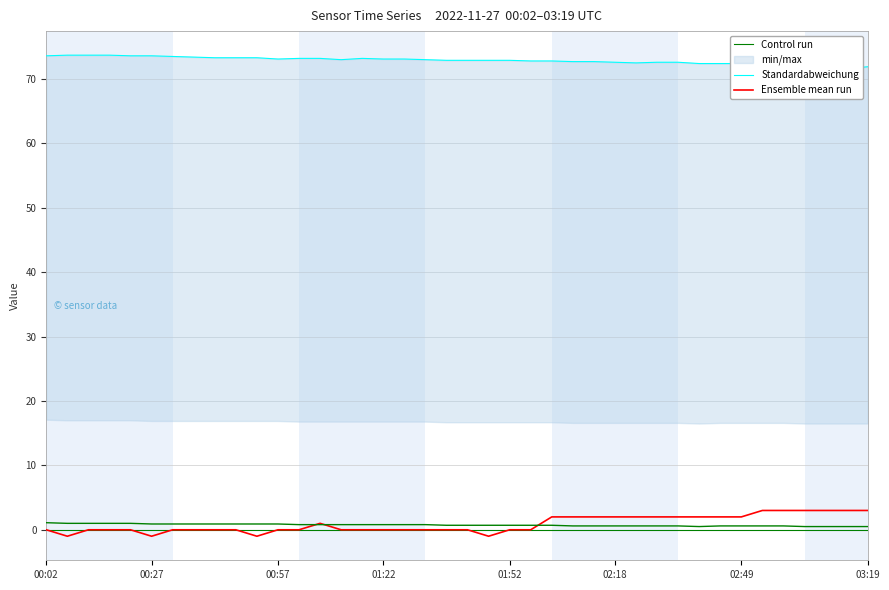

Reading left to right, what are all the values shown in this chart?

Temp: 00:02=1.1	00:07=1.0	00:12=1.0	00:17=1.0	00:22=1.0	00:27=0.9	00:32=0.9	00:37=0.9	00:42=0.9	00:47=0.9	00:52=0.9	00:57=0.9	01:02=0.8	01:07=0.8	01:12=0.8	01:17=0.8	01:22=0.8	01:27=0.8	01:32=0.8	01:37=0.7	01:42=0.7	01:47=0.7	01:52=0.7	01:57=0.7	02:02=0.7	02:07=0.6	02:13=0.6	02:18=0.6	02:23=0.6	02:28=0.6	02:33=0.6	02:39=0.5	02:44=0.6	02:49=0.6	02:54=0.6	02:59=0.6	03:04=0.5	03:09=0.5	03:14=0.5	03:19=0.5
Humidity: 00:02=73.6	00:07=73.7	00:12=73.7	00:17=73.7	00:22=73.6	00:27=73.6	00:32=73.5	00:37=73.4	00:42=73.3	00:47=73.3	00:52=73.3	00:57=73.1	01:02=73.2	01:07=73.2	01:12=73.0	01:17=73.2	01:22=73.1	01:27=73.1	01:32=73.0	01:37=72.9	01:42=72.9	01:47=72.9	01:52=72.9	01:57=72.8	02:02=72.8	02:07=72.7	02:13=72.7	02:18=72.6	02:23=72.5	02:28=72.6	02:33=72.6	02:39=72.4	02:44=72.4	02:49=72.4	02:54=72.4	02:59=71.7	03:04=71.8	03:09=71.4	03:14=71.6	03:19=71.9
Signal: 00:02=0.0	00:07=-1.0	00:12=0.0	00:17=0.0	00:22=0.0	00:27=-1.0	00:32=0.0	00:37=0.0	00:42=0.0	00:47=0.0	00:52=-1.0	00:57=0.0	01:02=0.0	01:07=1.0	01:12=0.0	01:17=0.0	01:22=0.0	01:27=0.0	01:32=0.0	01:37=0.0	01:42=0.0	01:47=-1.0	01:52=0.0	01:57=0.0	02:02=2.0	02:07=2.0	02:13=2.0	02:18=2.0	02:23=2.0	02:28=2.0	02:33=2.0	02:39=2.0	02:44=2.0	02:49=2.0	02:54=3.0	02:59=3.0	03:04=3.0	03:09=3.0	03:14=3.0	03:19=3.0